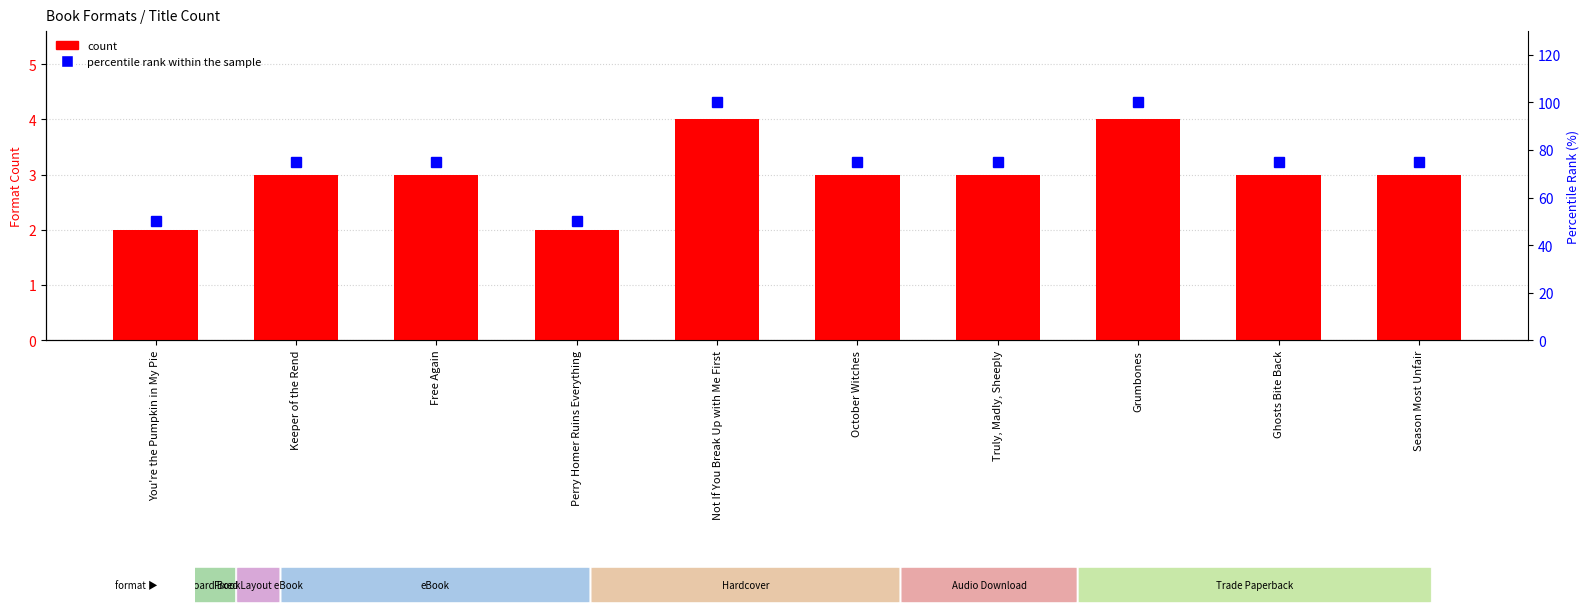

Read the count value at Truly, Madly, Sheeply.

3